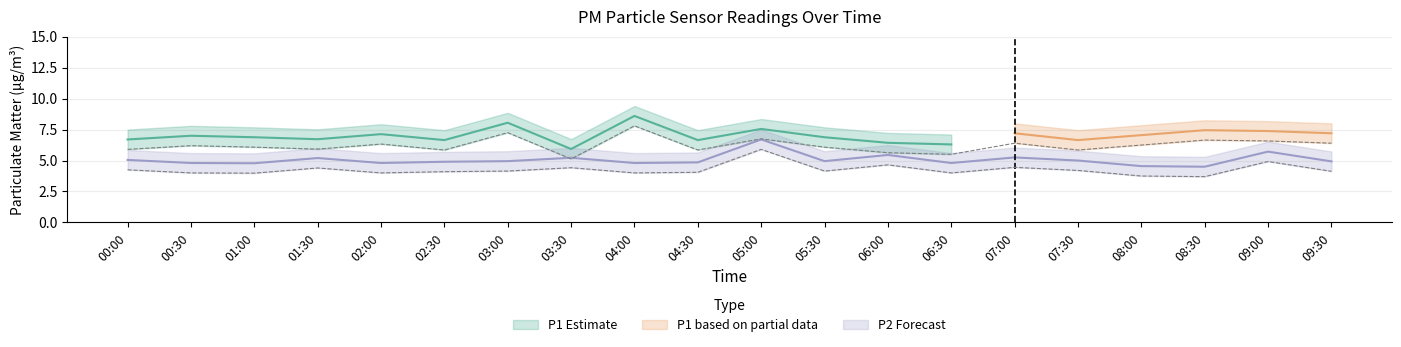

Between 03:00 and 01:30, which is larger?

03:00